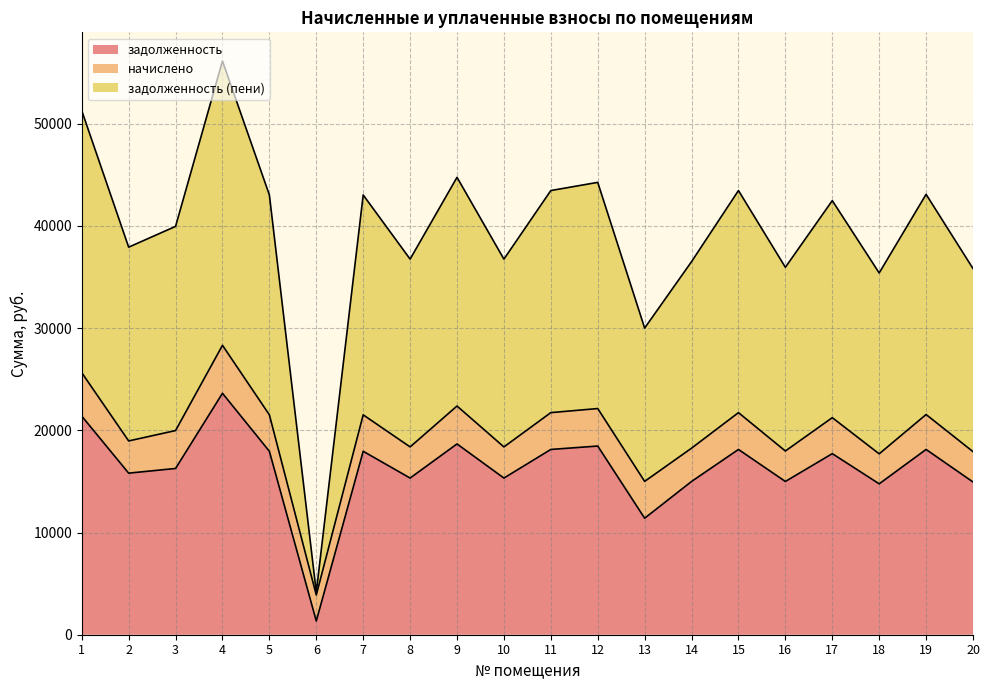

How many categories are shown in the chart?

20